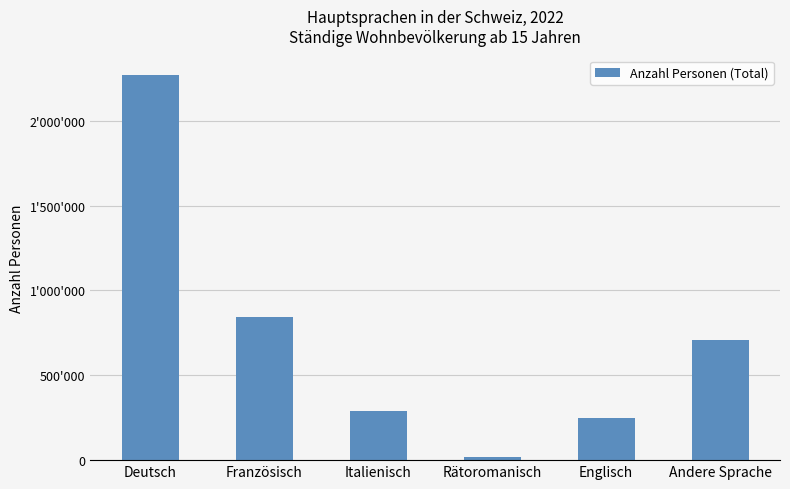

Which category has the lowest value across all series?

Rätoromanisch